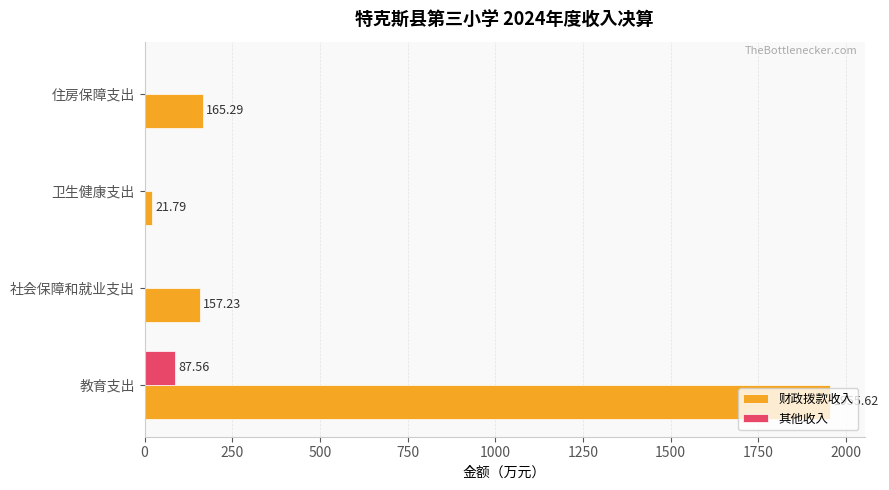

Which series has the largest total across all categories?

财政拨款收入